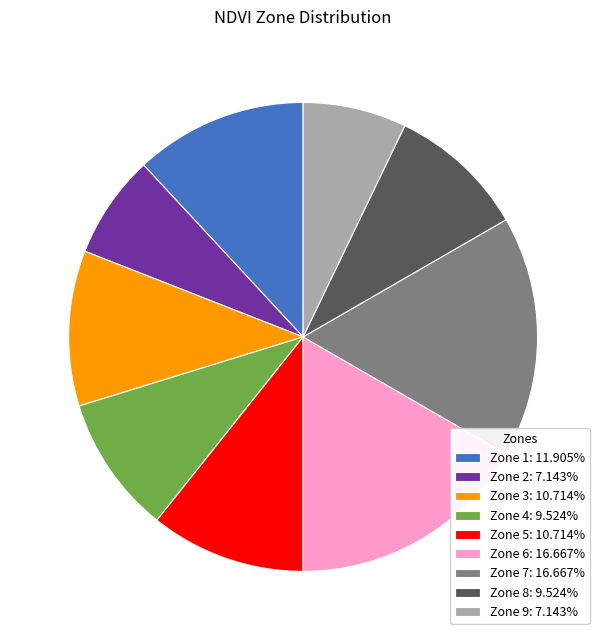

Is the sum of Zone 2 and Zone 6 greater than half?

No